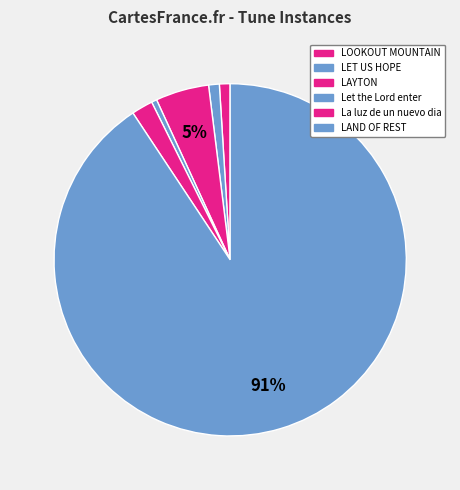

How much of the chart is everything except LAYTON?

95.1%